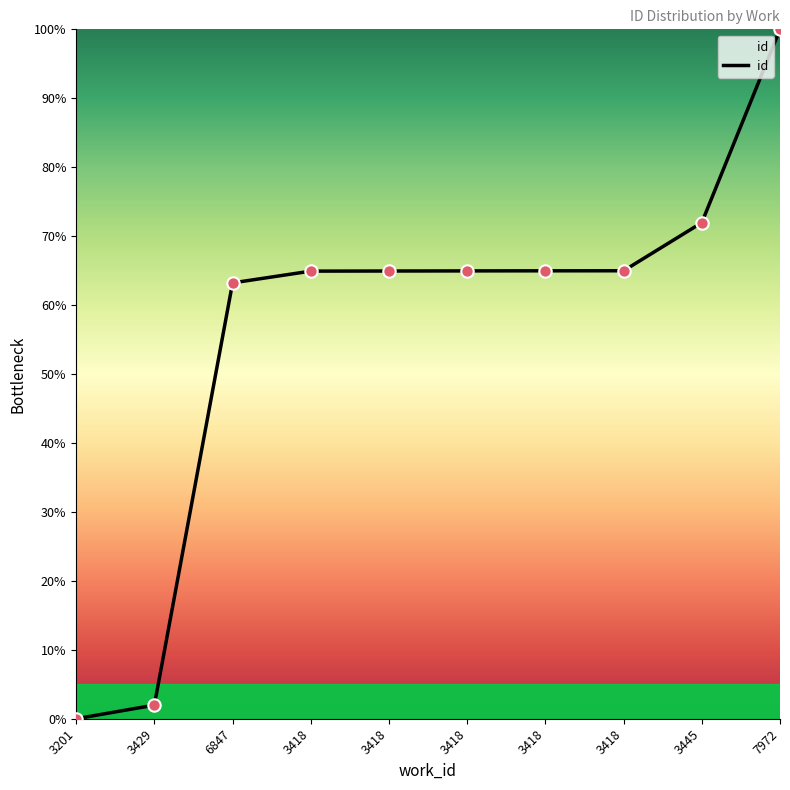

Approximately how many times larger is the value at 3418 compared to 3429?

32.9